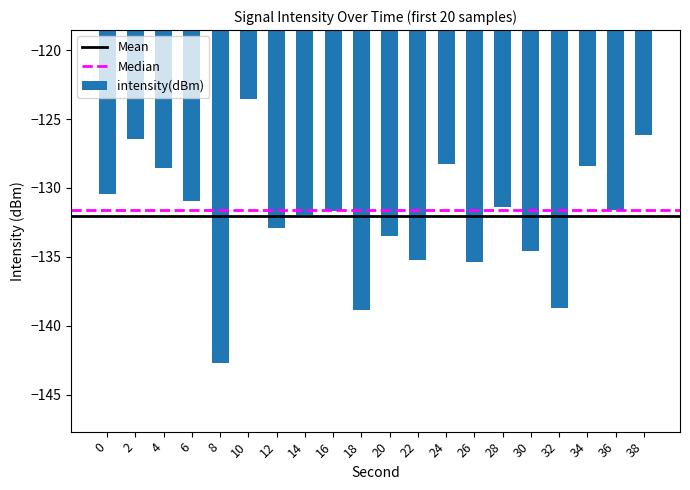

How many categories are shown in the chart?

20